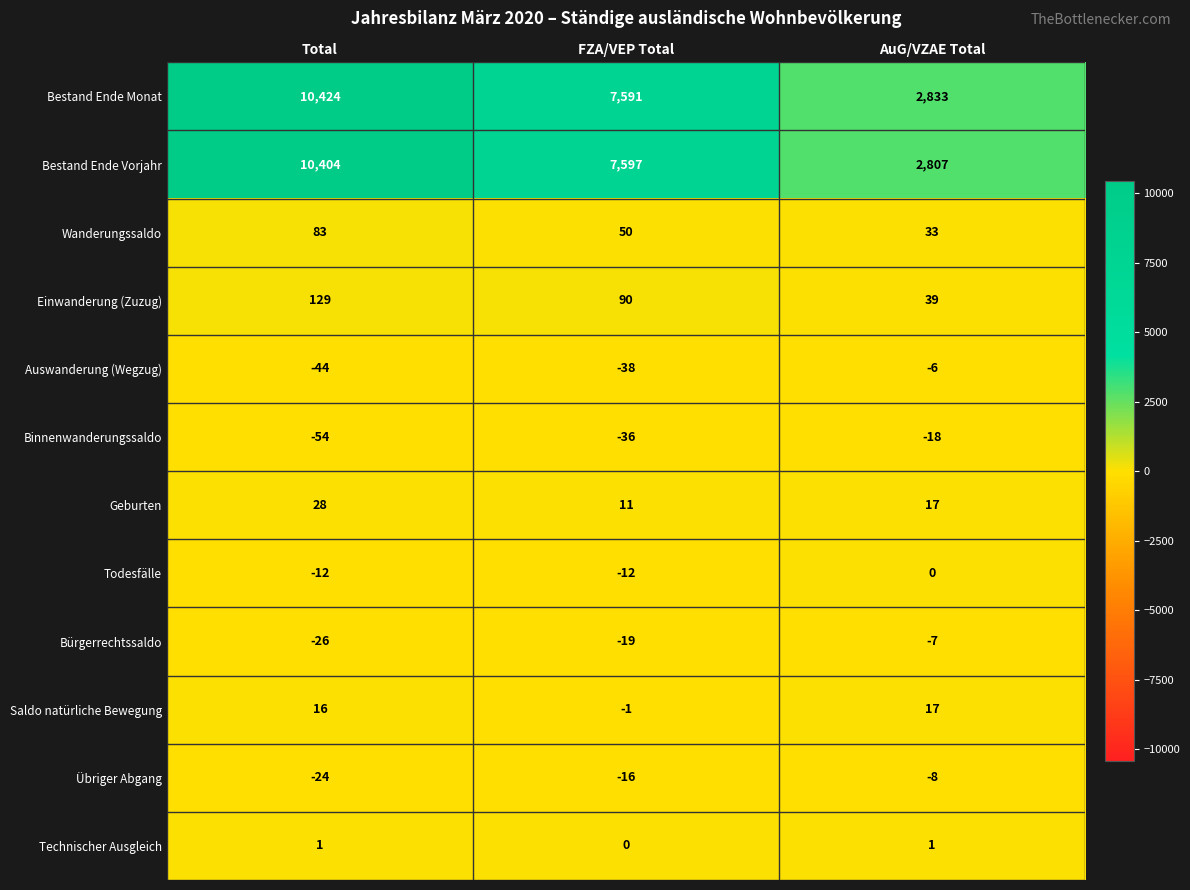

True or false: Wanderungssaldo has a value of 83 at Total.

True